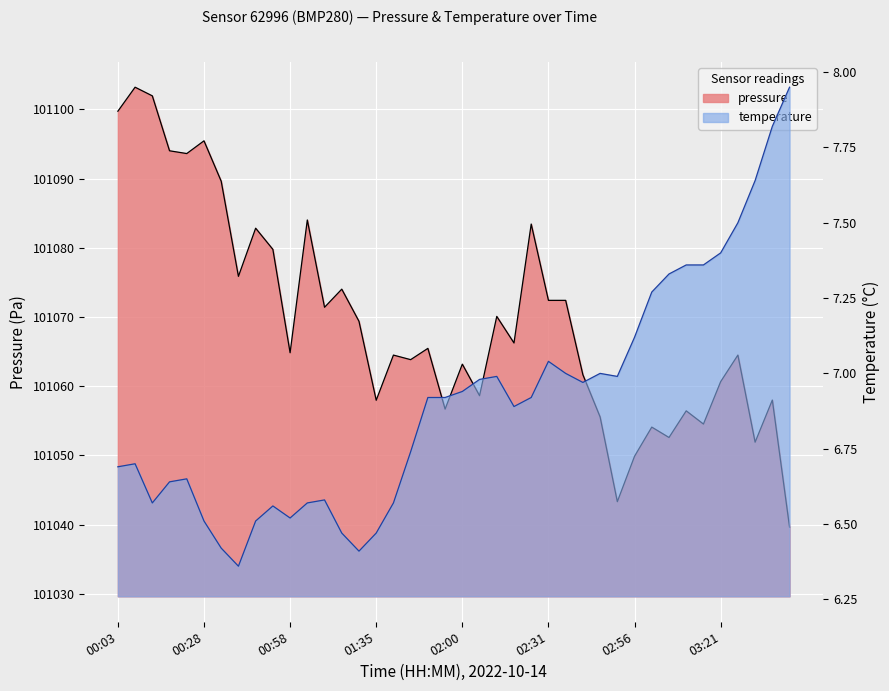

What is the label of the 13th point from the right?

02:41